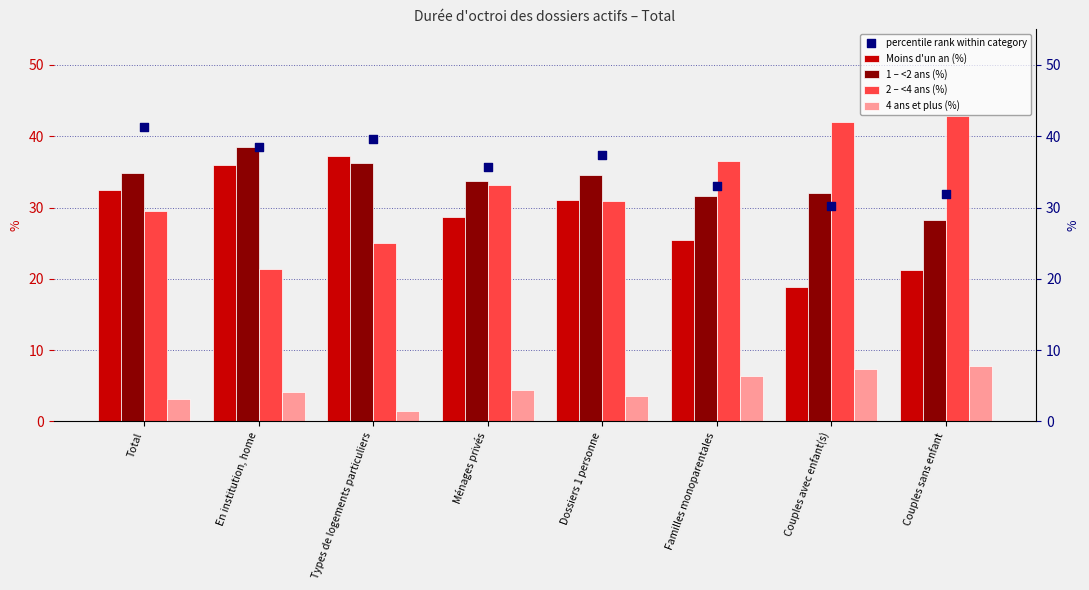

What are all the series names shown in the legend?

Moins d'un an (%), 1 – <2 ans (%), 2 – <4 ans (%), 4 ans et plus (%), percentile rank within category